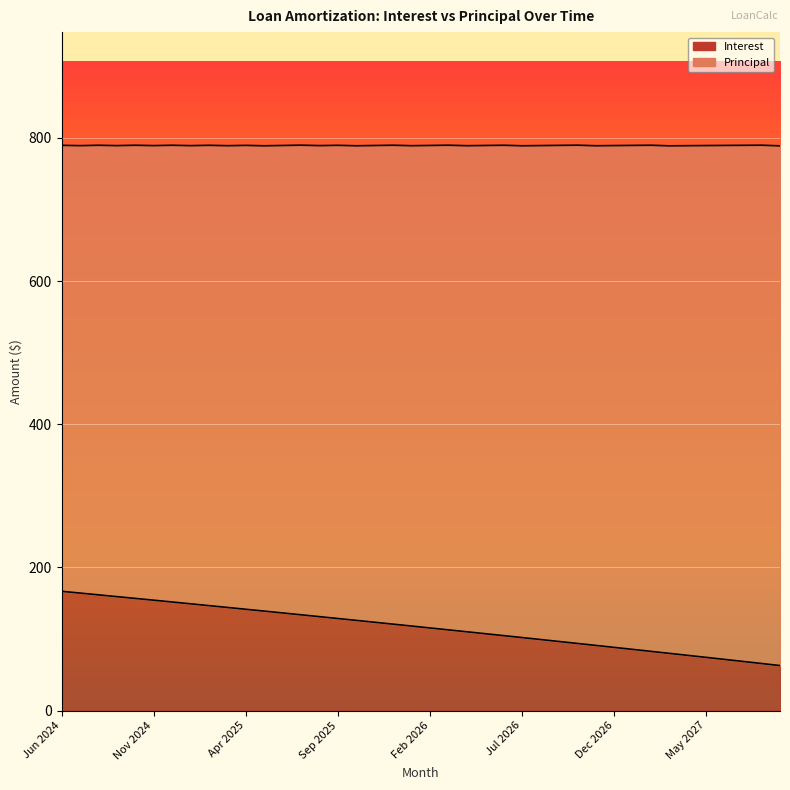

What position from the left is Mar 2026?

22